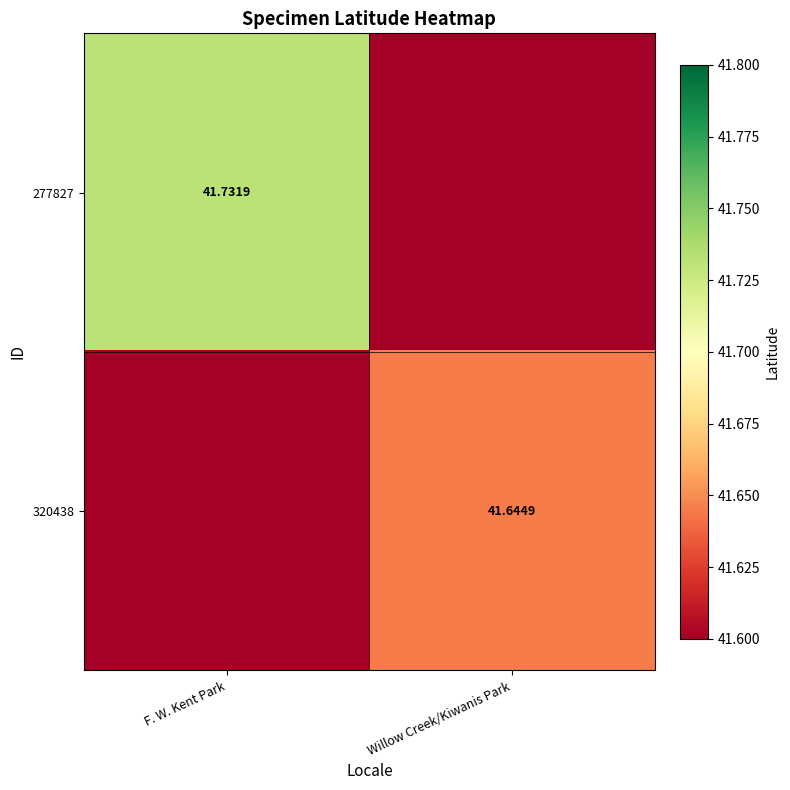

Is it true that 277827 equals 41.7 at F. W. Kent Park?

True